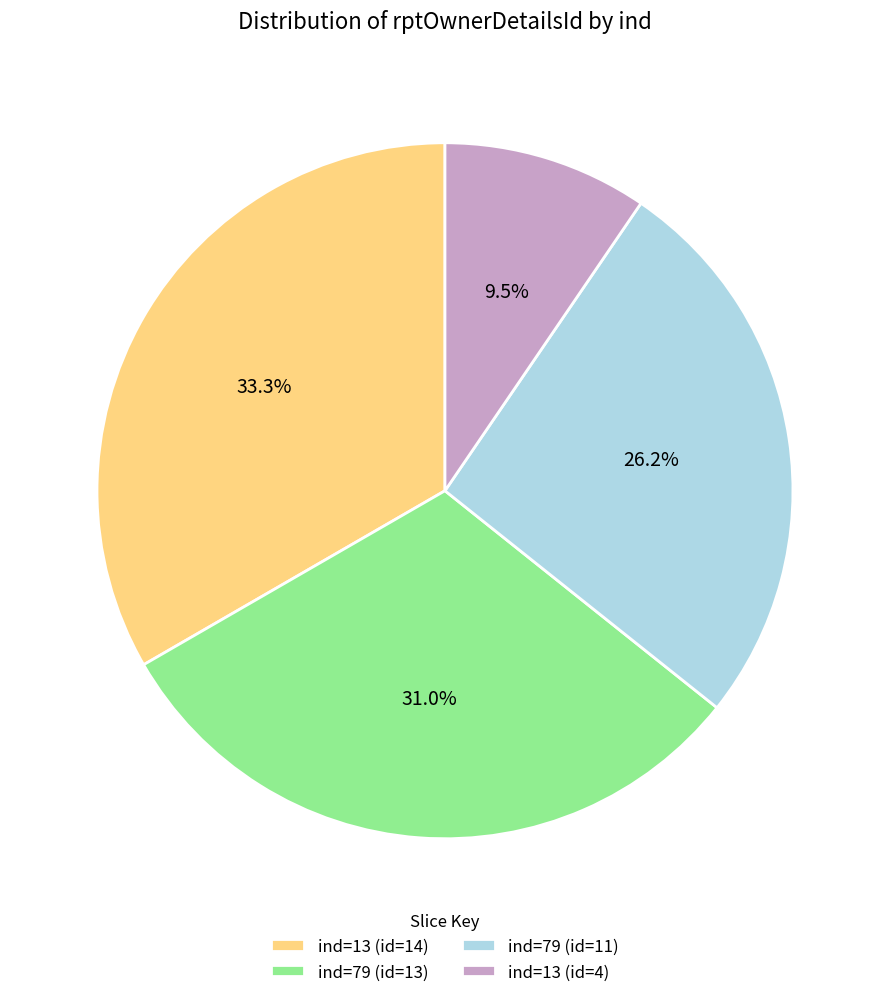

To the nearest percent, what is the difference between the largest and smallest slice percentages?

24%